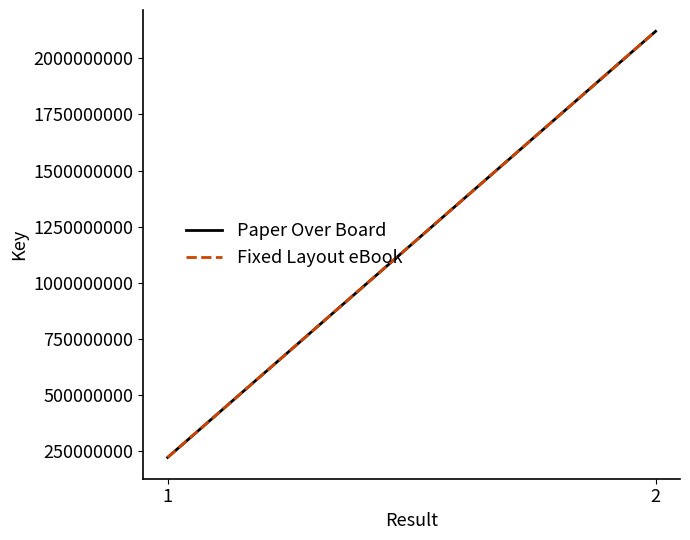

What is the minimum value shown in the chart?

222469016